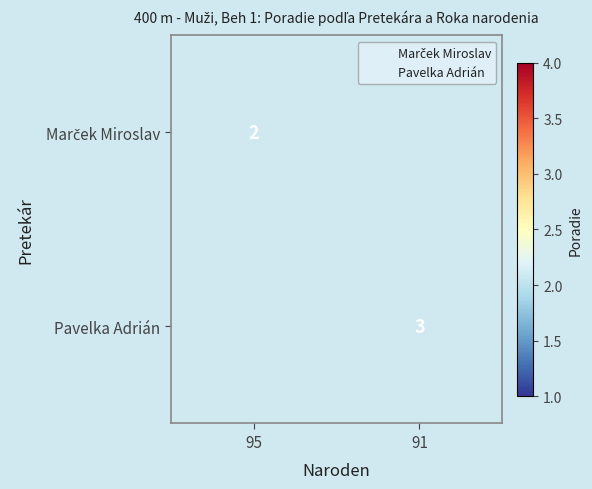

Is it true that Pavelka Adrián equals 2 at 95?

False